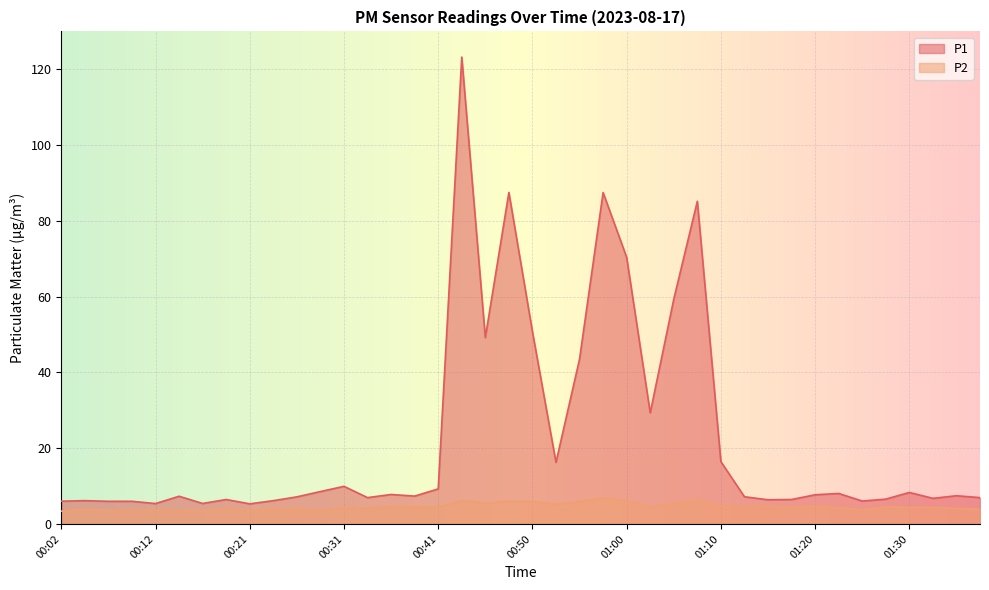

What is the smallest value displayed?

3.4